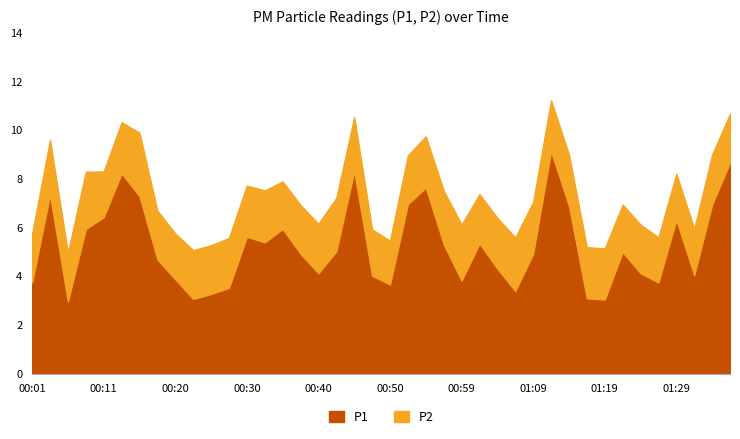

Which category has the lowest value in the P1 series?

00:06